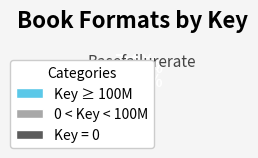

Count the number of slices in the pie.

5